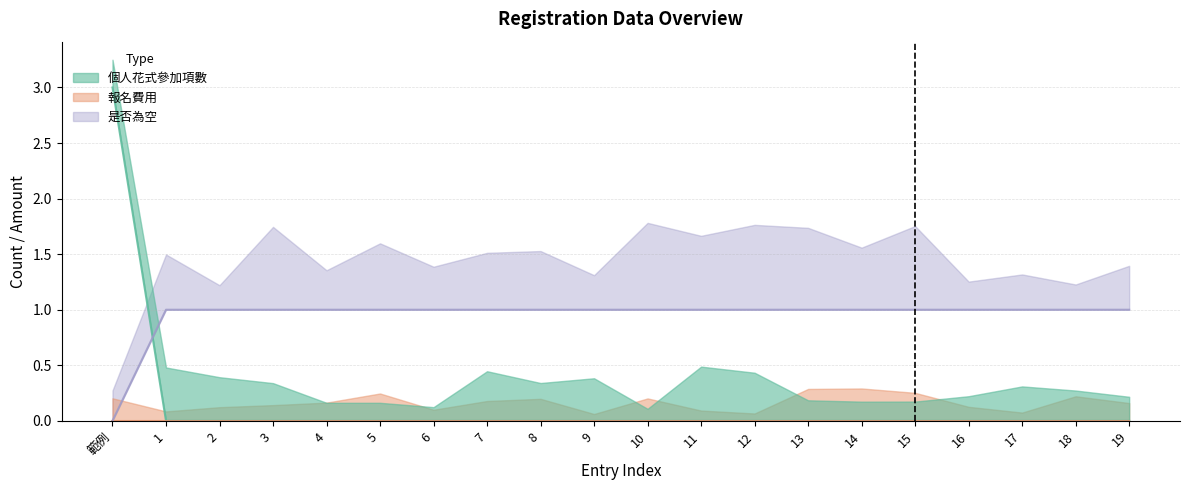

The 是否為空 series shows 1 at 4. True or false?

False